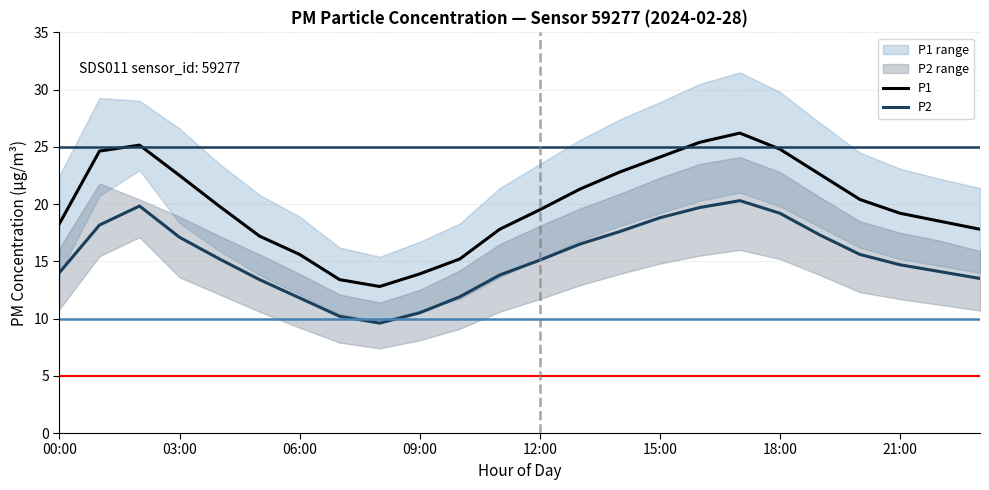

Rank the series by their maximum value, from highest to lowest.

P1, P2